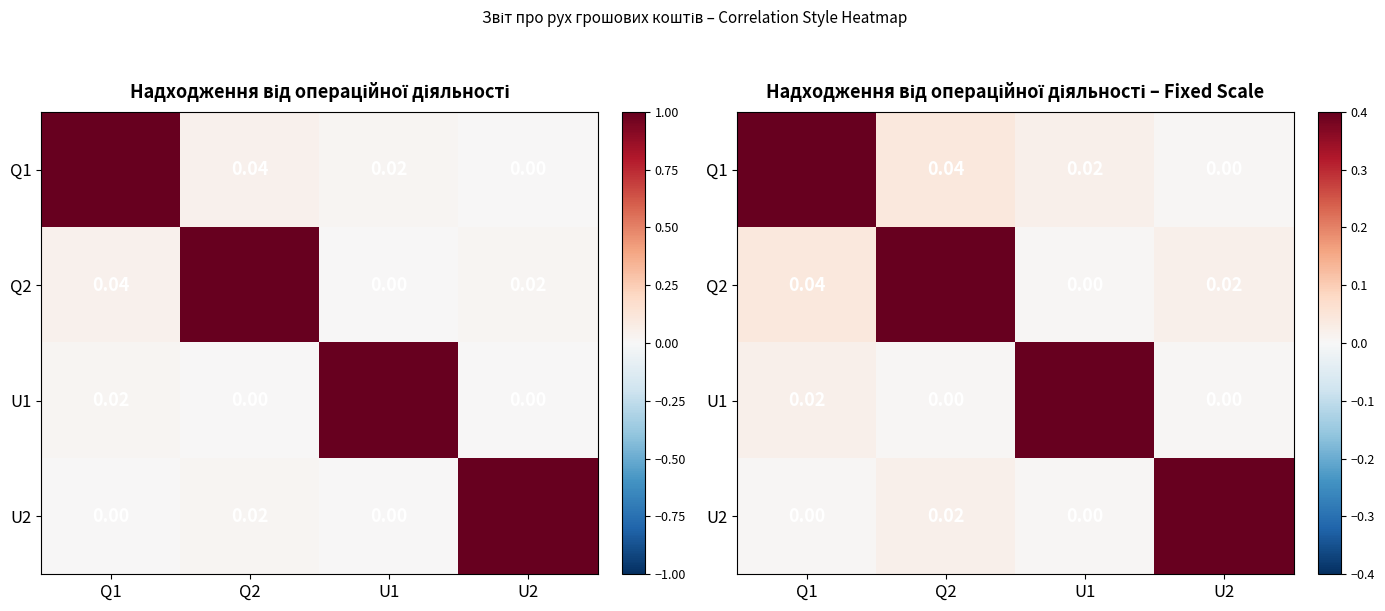

Is it true that U2 equals 0.0 at Q2?

False